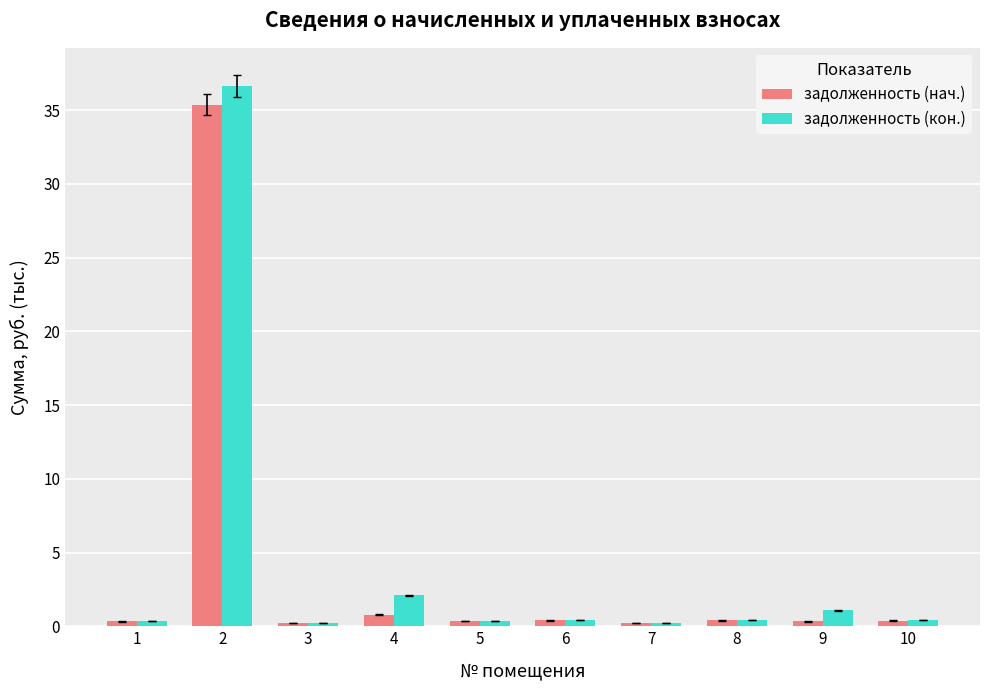

What is the value of the задолженность (кон.) bar at the 3rd from the left?

0.2